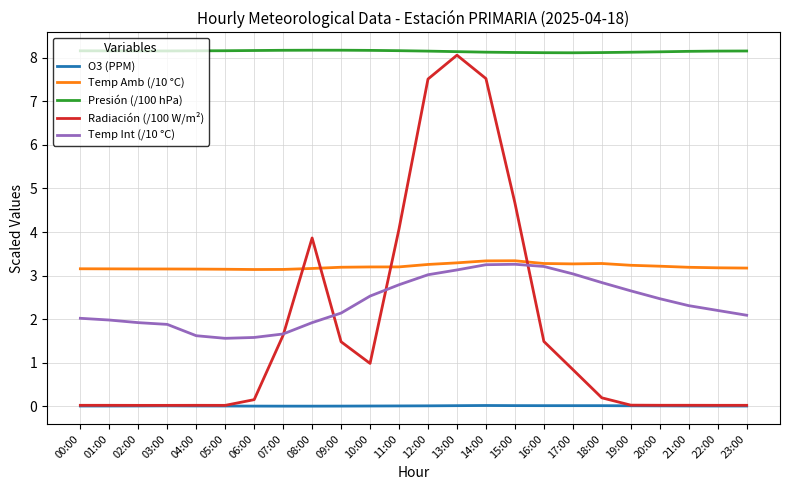

The Temp Int (/10 °C) series shows 2.8 at 18:00. True or false?

True